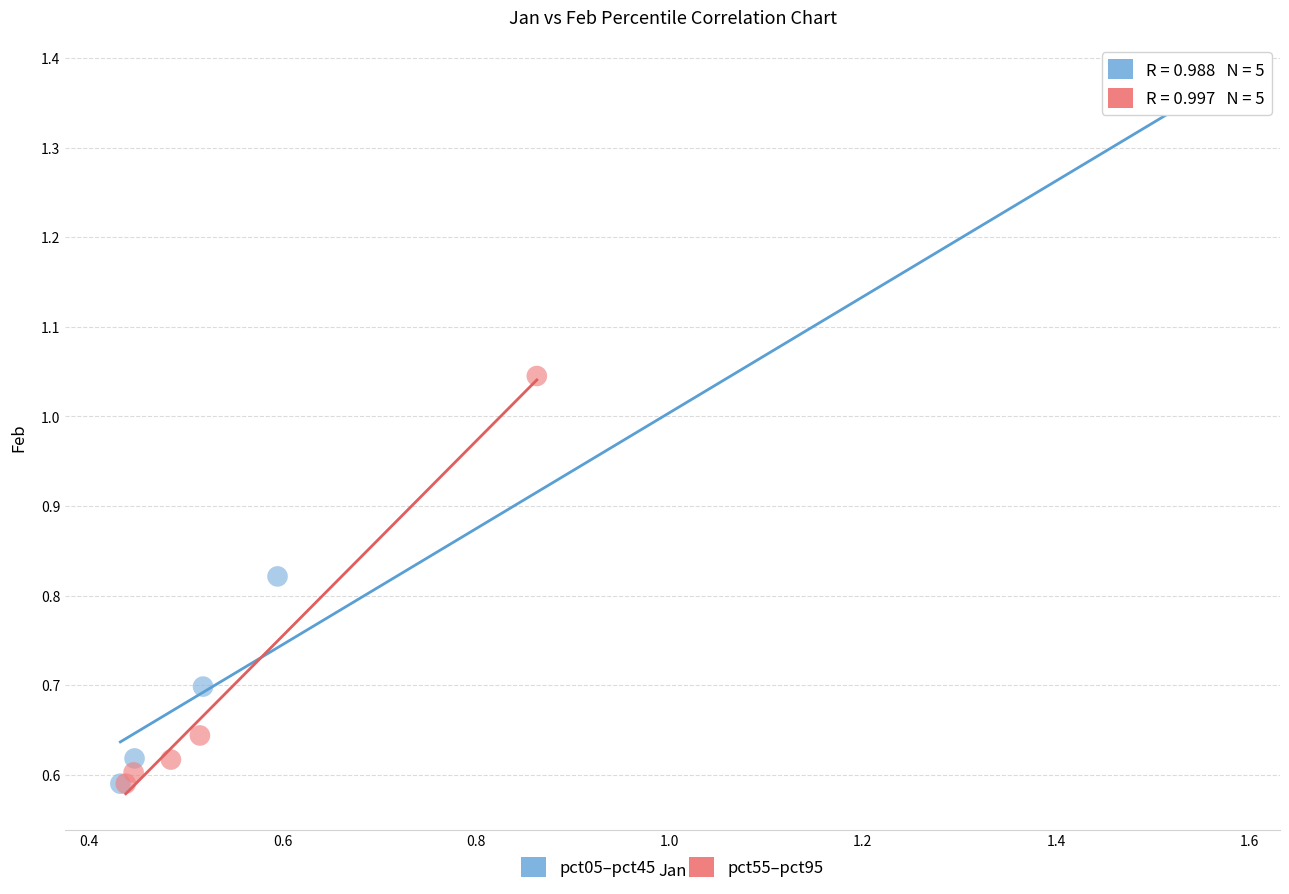

Which series reaches the maximum Y coordinate?

pct05–pct45